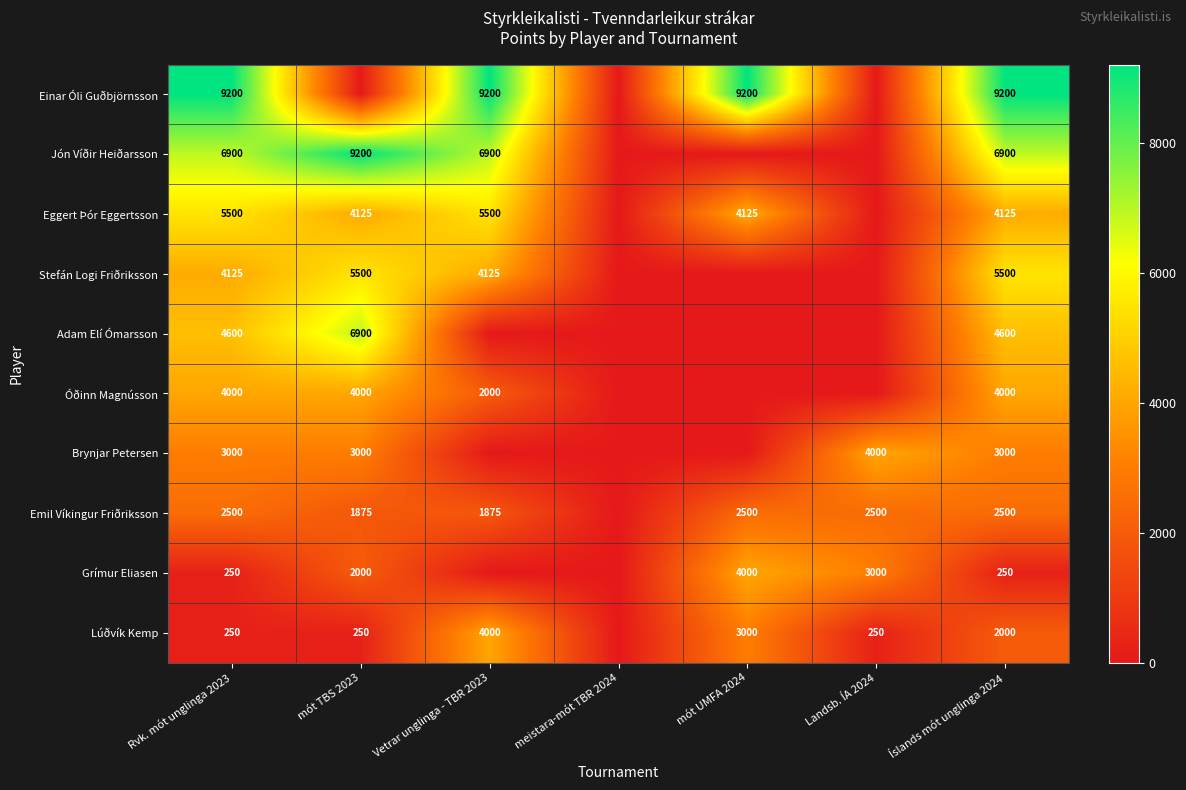

What is the total value across all series at Íslands mót unglinga 2024?

42075